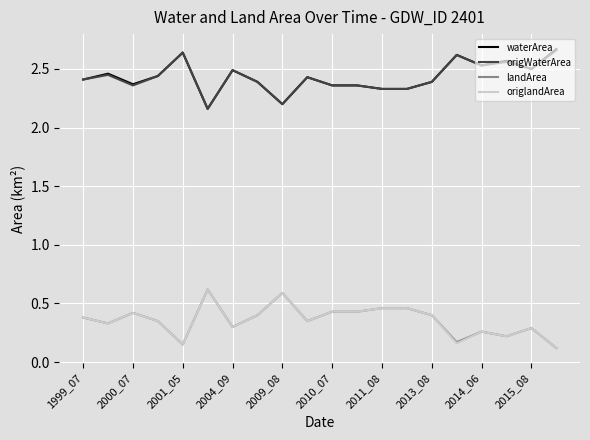

True or false: origWaterArea and landArea intersect in this chart.

False